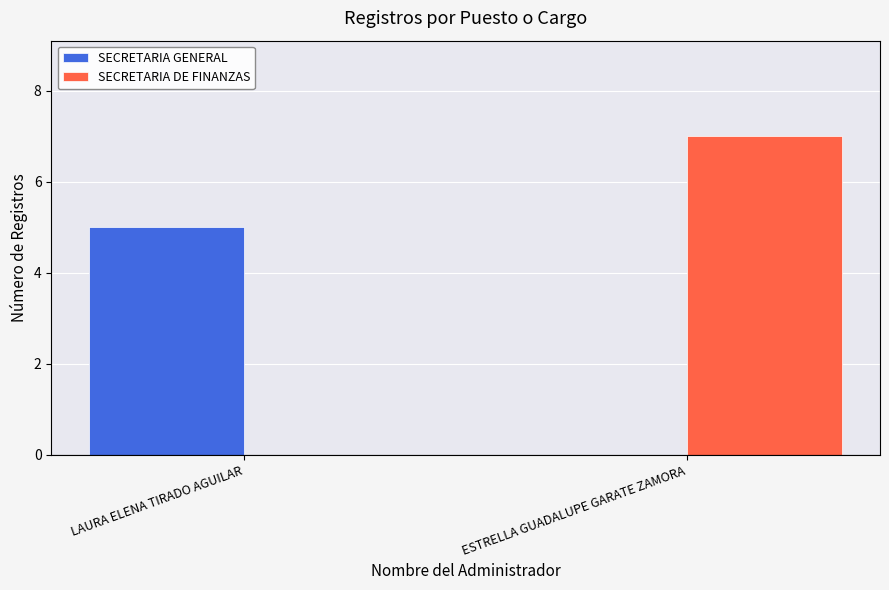

What value does the SECRETARIA DE FINANZAS series have at ESTRELLA GUADALUPE GARATE ZAMORA?

7